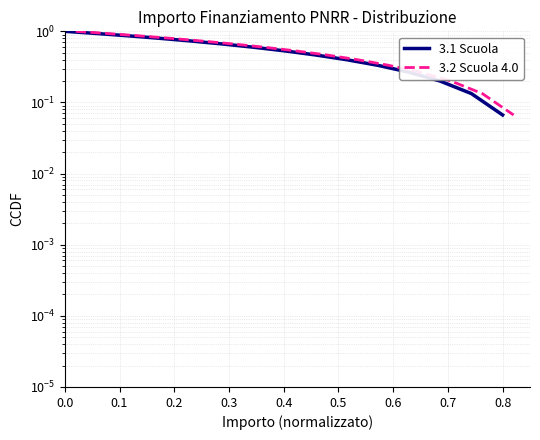

How many data points does each series have?

15